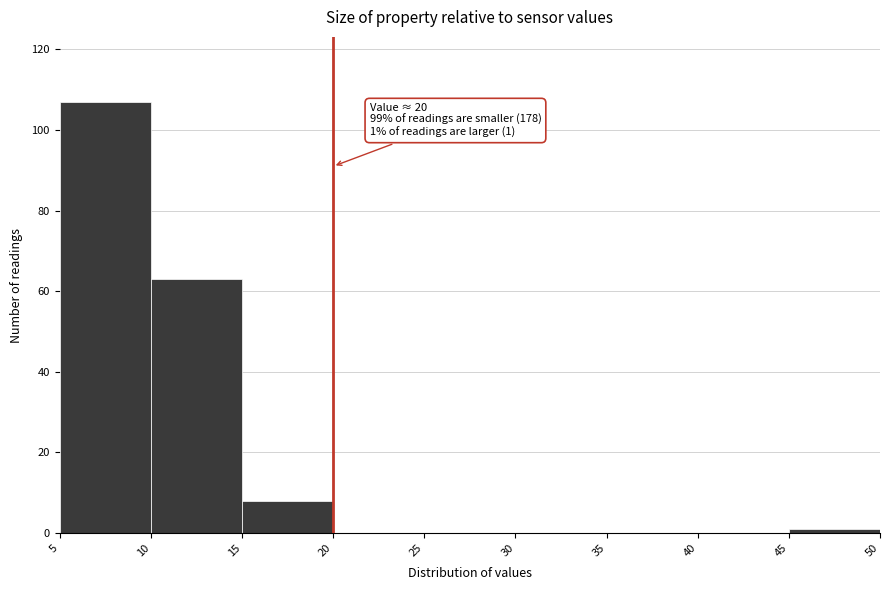

Which range on the x-axis has the tallest bar?

5 to 10